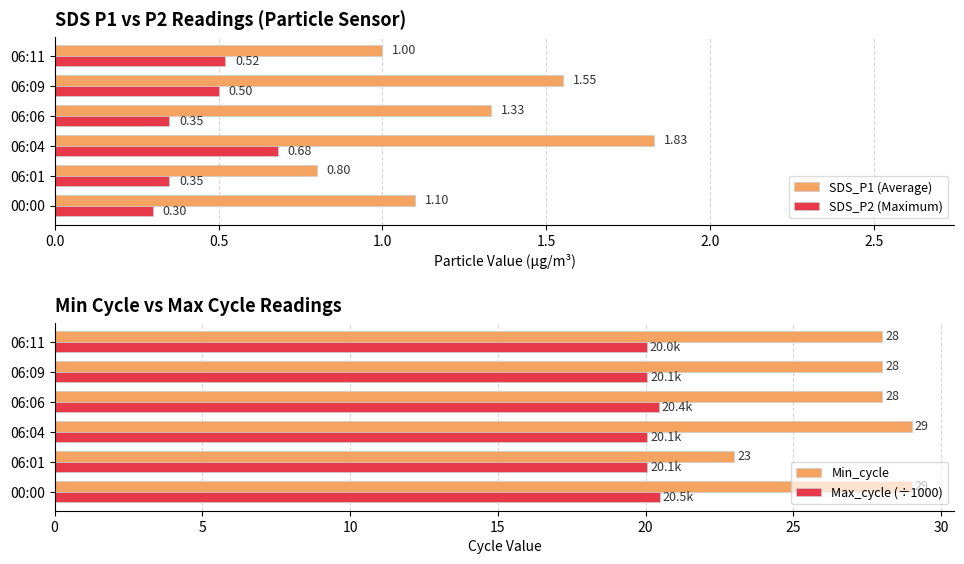

What is the greatest value displayed?

29.0